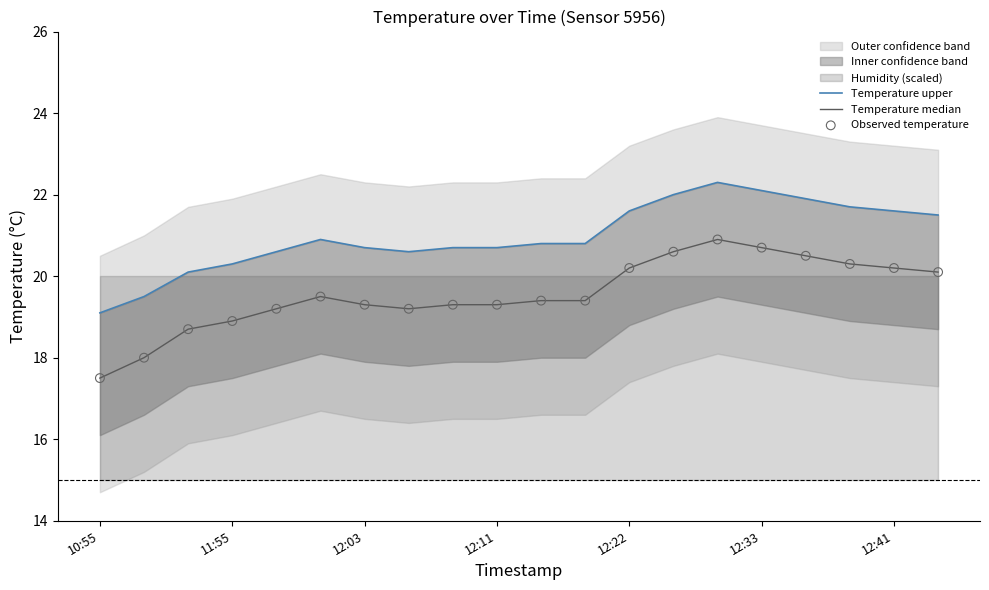

Is the value of Temperature upper at 12:22 greater than the value of Observed temperature at 8?

Yes